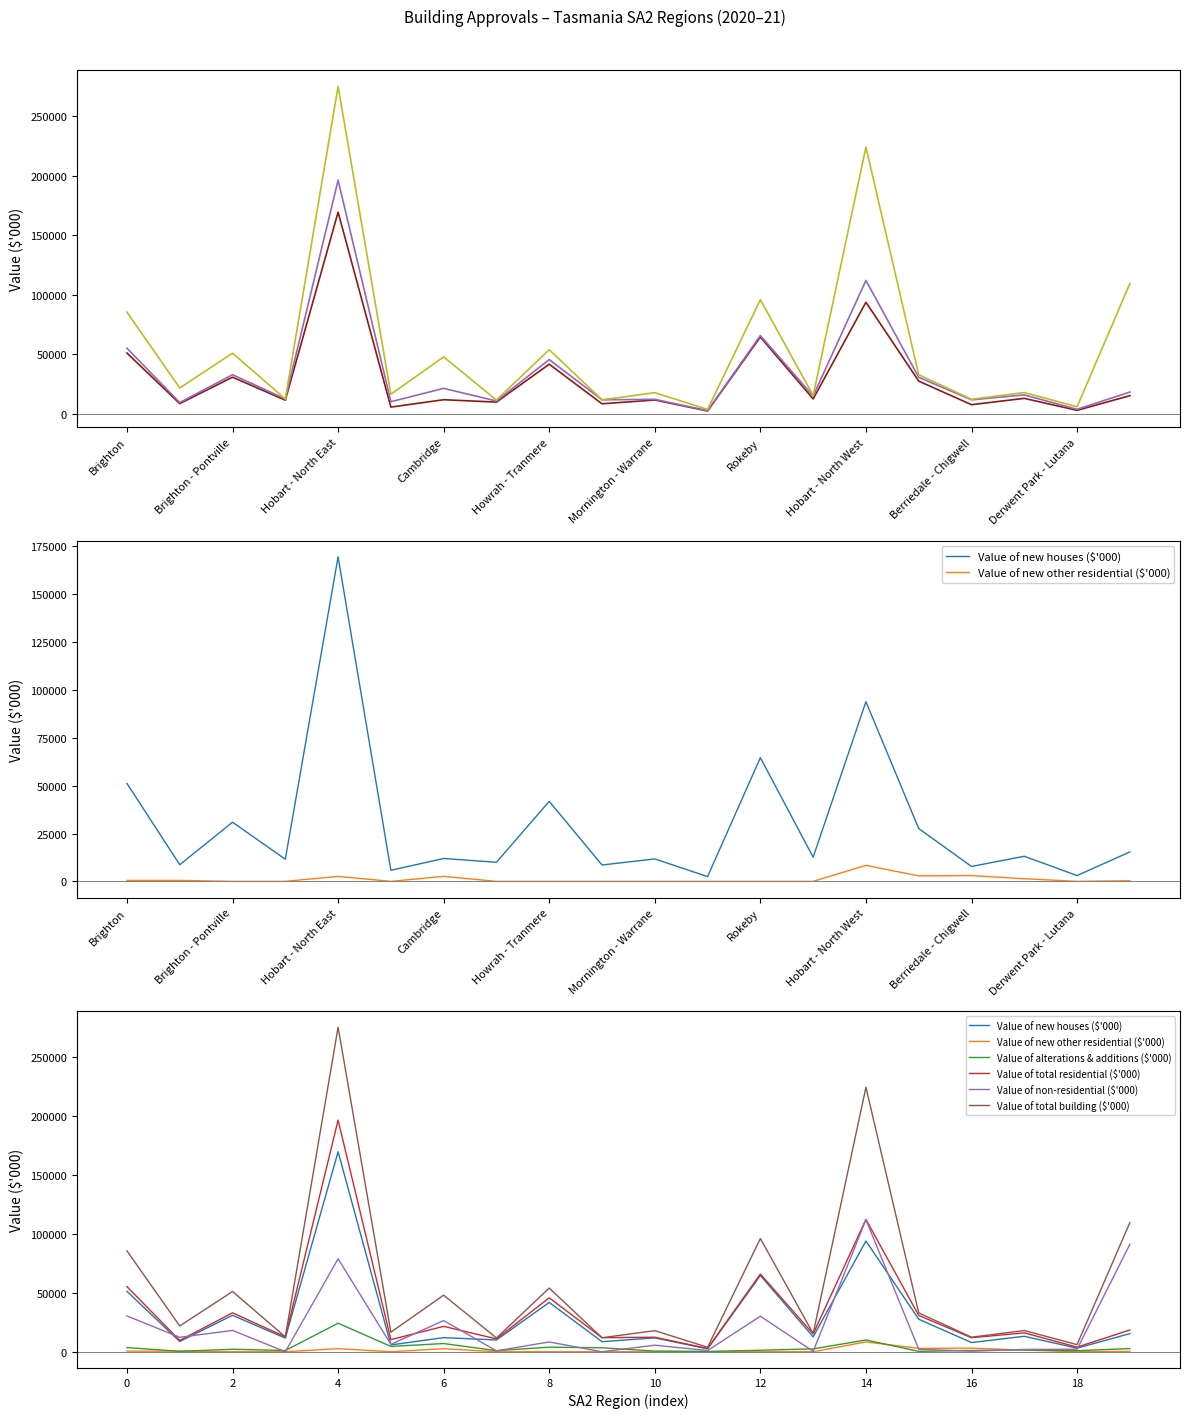

What is the average value of the Value of new other residential ($'000) series?

1107.5